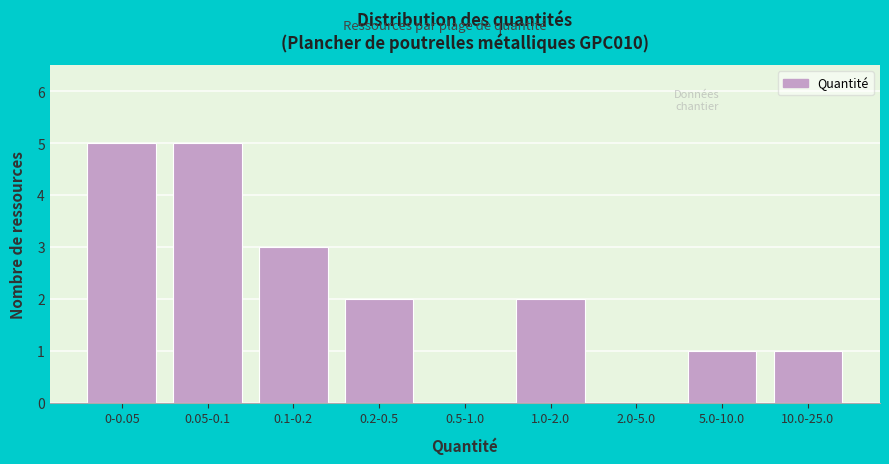

Reading left to right, transcribe all the data shown in this chart.

0-0.05=5	0.05-0.1=5	0.1-0.2=3	0.2-0.5=2	0.5-1.0=0	1.0-2.0=2	2.0-5.0=0	5.0-10.0=1	10.0-25.0=1